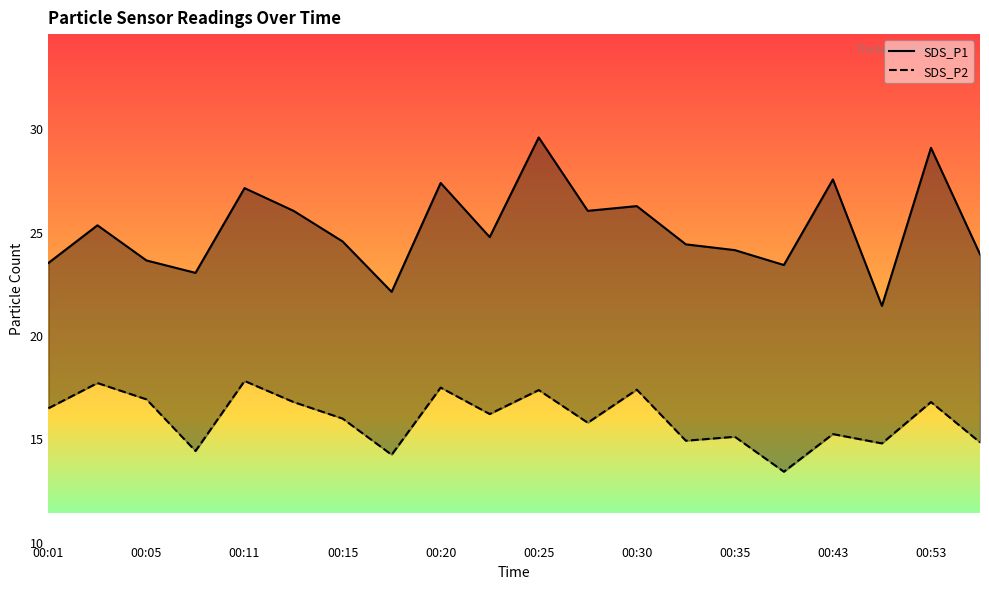

True or false: SDS_P2 has more than 0 points higher than both neighbors.

True